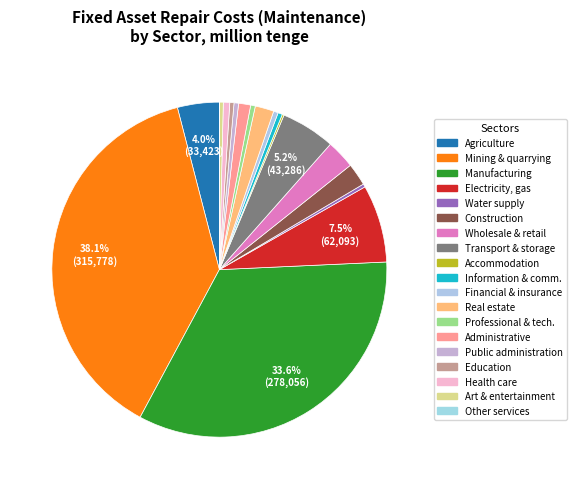

Which category has the smallest portion of the pie?

Provision of other types of services